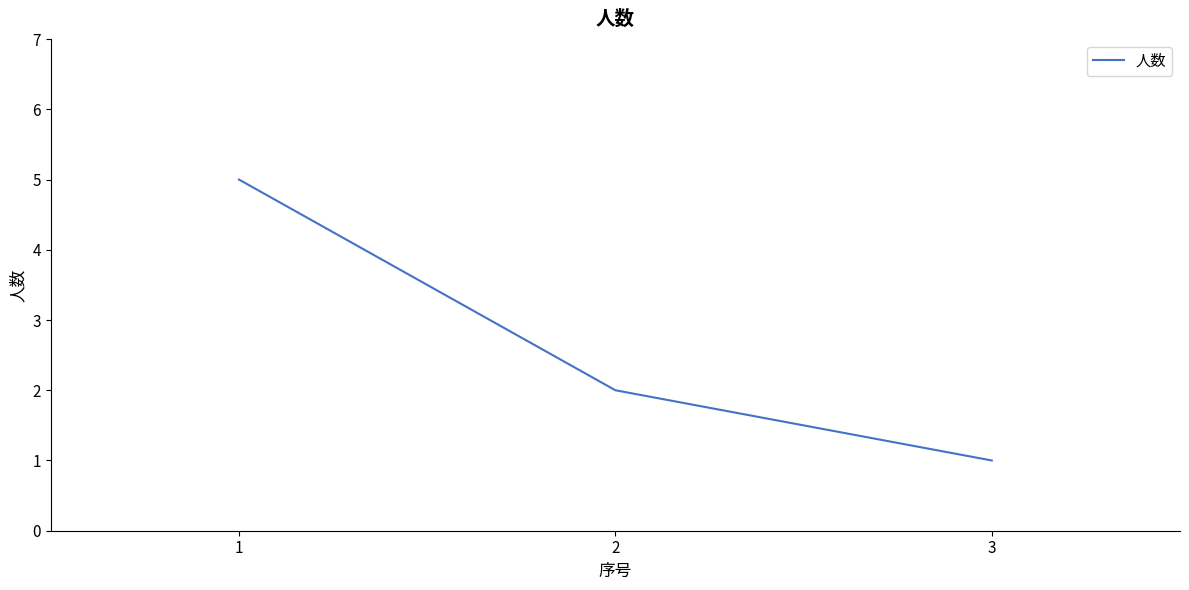

How many values are between 1 and 5?

3